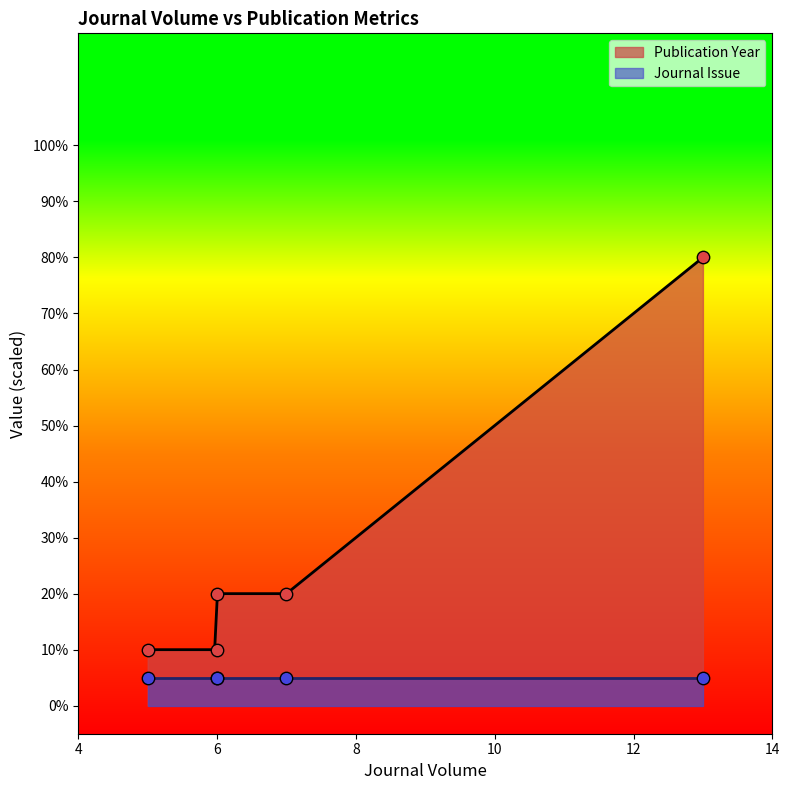

Approximately how many times larger is the value at 13 compared to 6?

4.0